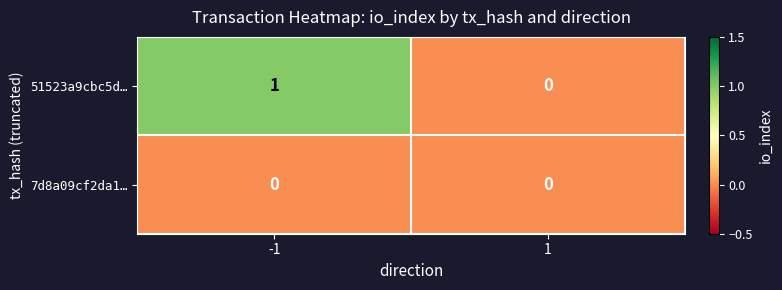

How many values in 51523a9cbc5d… are above zero?

1